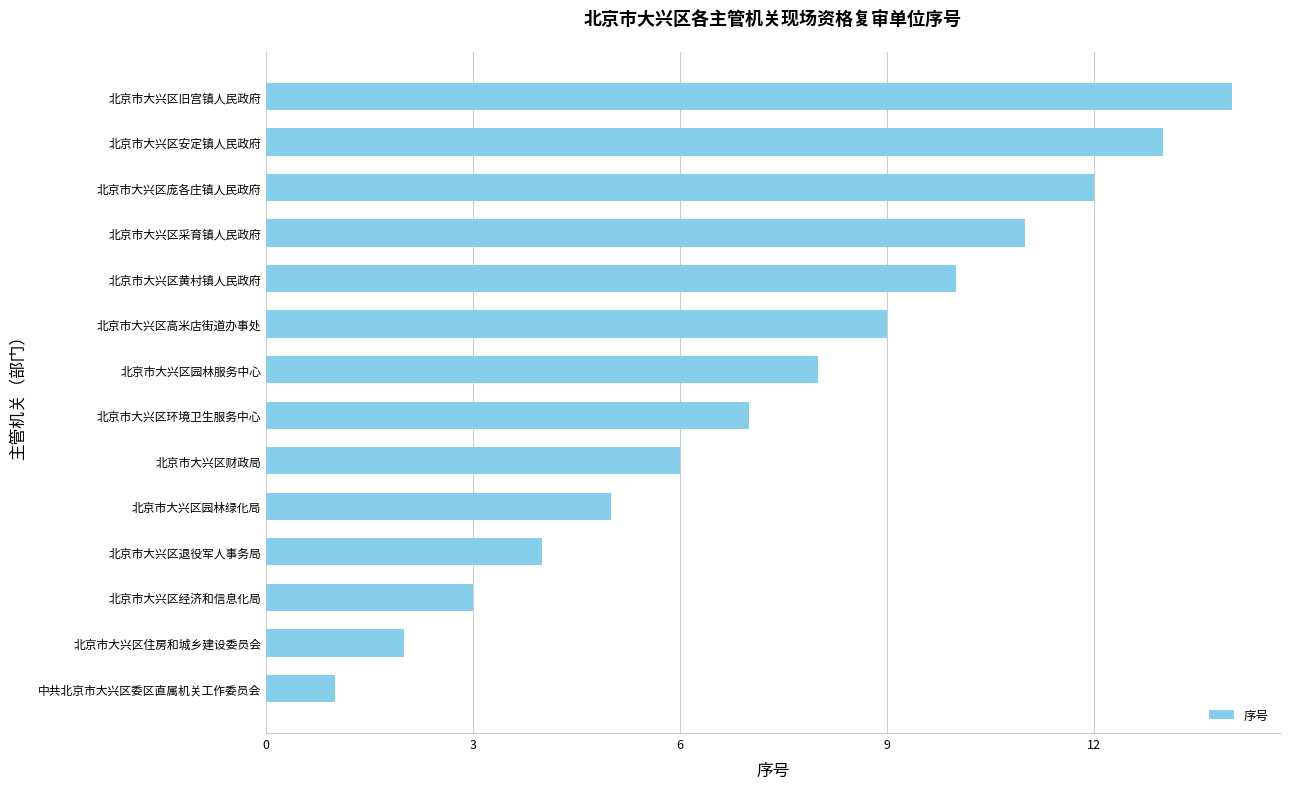

The chart shows a value of 13 at 北京市大兴区安定镇人民政府. True or false?

True